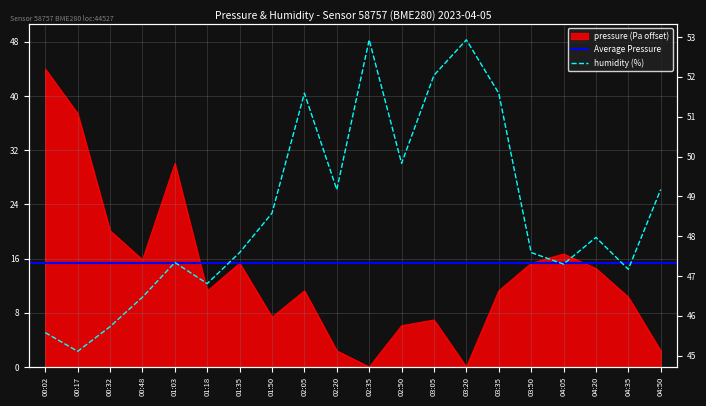

True or false: pressure and humidity cross at least once.

False